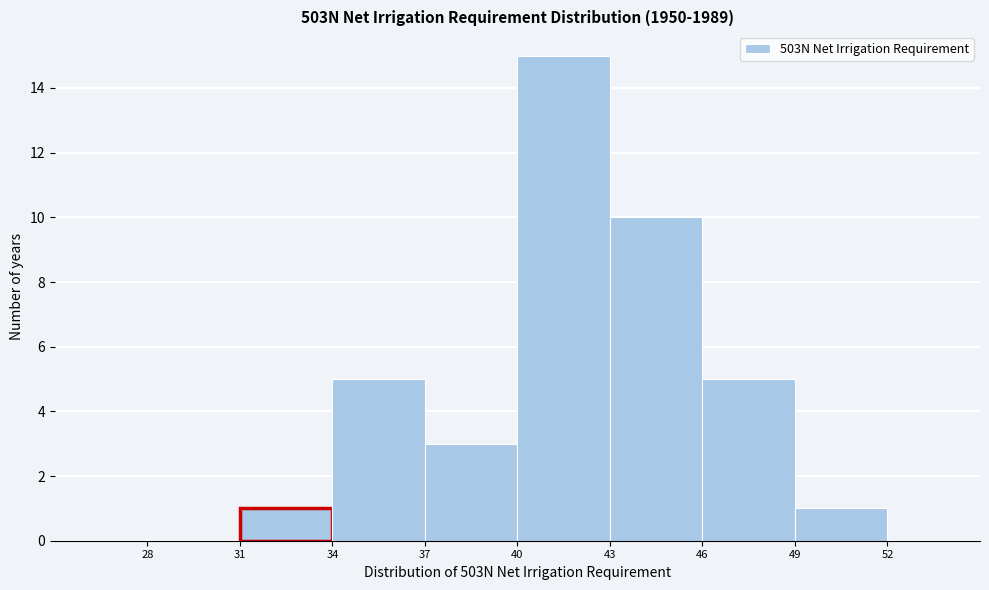

Over which range of the x-axis is the bar tallest?

40 to 43